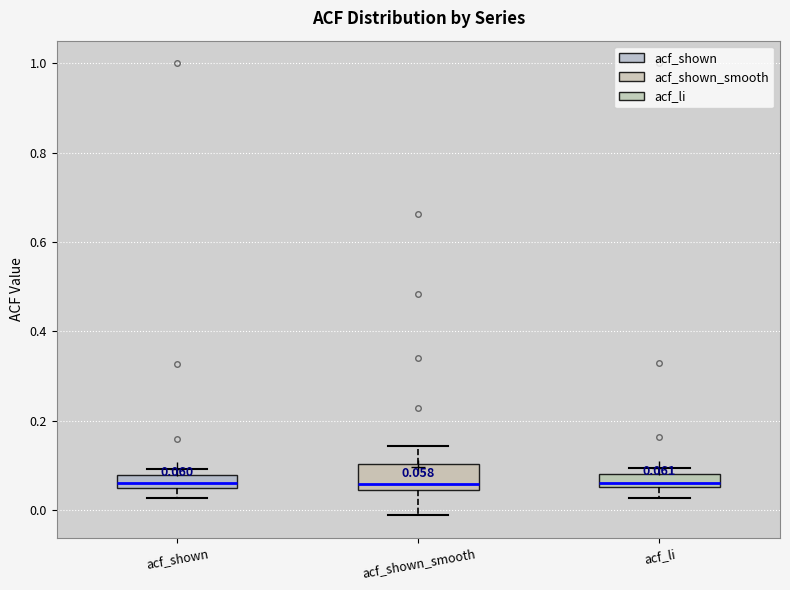

Comparing the boxes themselves (not the whiskers), which one is the tallest?

acf_shown_smooth